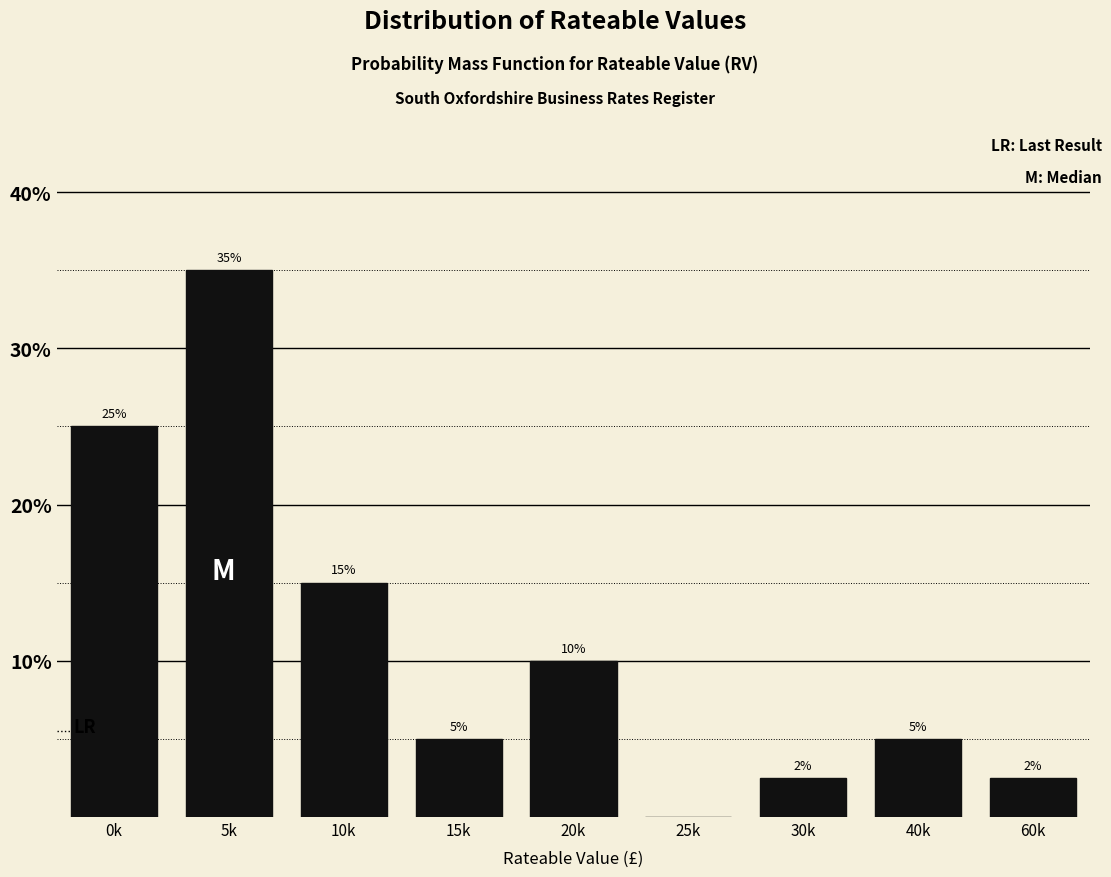

Where does the data first go above 5?

0k